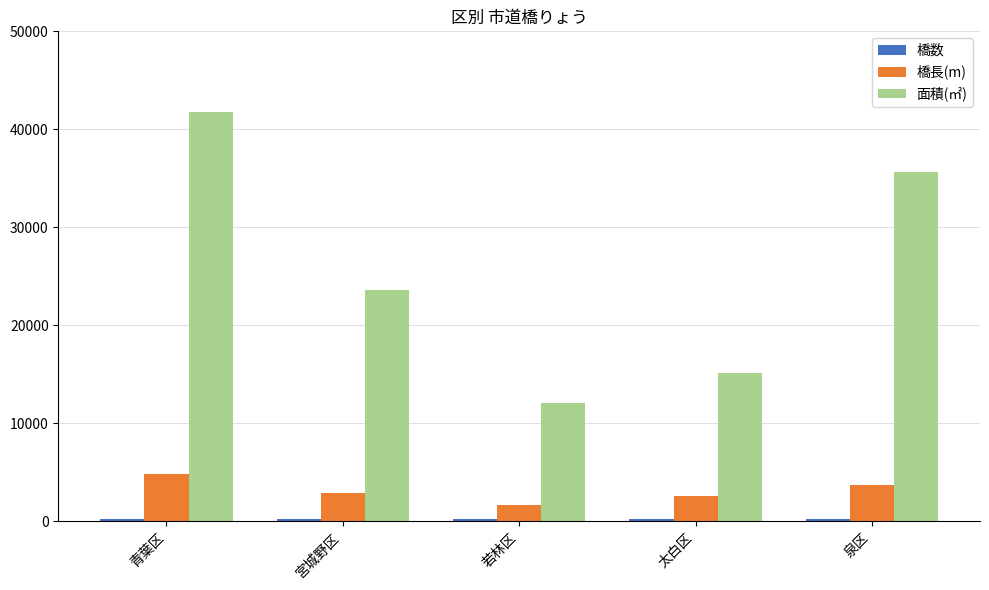

At how many categories does at least one series exceed 6280?

5